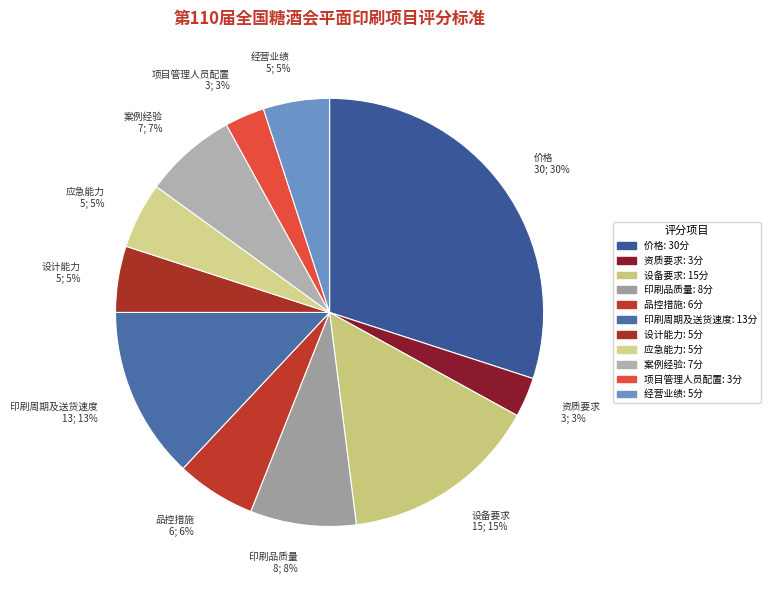

To the nearest percent, what is the difference between the 经营业绩 and 印刷周期及送货速度 slice percentages?

8%